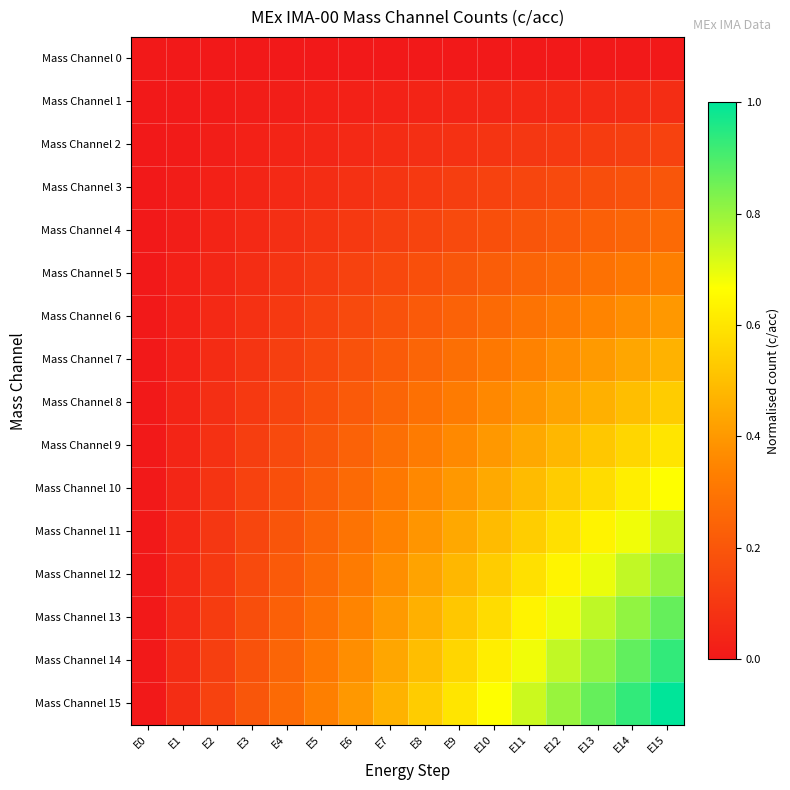

Reading left to right, what are all the values shown in this chart?

Mass Channel 0: E0=0.0	E1=0.0	E2=0.0	E3=0.0	E4=0.0	E5=0.0	E6=0.0	E7=0.0	E8=0.0	E9=0.0	E10=0.0	E11=0.0	E12=0.0	E13=0.0	E14=0.0	E15=0.0
Mass Channel 1: E0=0.0	E1=0.0	E2=0.0	E3=0.0	E4=0.0	E5=0.0	E6=0.0	E7=0.0	E8=0.0	E9=0.0	E10=0.0	E11=0.0	E12=0.1	E13=0.1	E14=0.1	E15=0.1
Mass Channel 2: E0=0.0	E1=0.0	E2=0.0	E3=0.0	E4=0.0	E5=0.0	E6=0.1	E7=0.1	E8=0.1	E9=0.1	E10=0.1	E11=0.1	E12=0.1	E13=0.1	E14=0.1	E15=0.1
Mass Channel 3: E0=0.0	E1=0.0	E2=0.0	E3=0.0	E4=0.1	E5=0.1	E6=0.1	E7=0.1	E8=0.1	E9=0.1	E10=0.1	E11=0.1	E12=0.2	E13=0.2	E14=0.2	E15=0.2
Mass Channel 4: E0=0.0	E1=0.0	E2=0.0	E3=0.1	E4=0.1	E5=0.1	E6=0.1	E7=0.1	E8=0.1	E9=0.2	E10=0.2	E11=0.2	E12=0.2	E13=0.2	E14=0.2	E15=0.3
Mass Channel 5: E0=0.0	E1=0.0	E2=0.0	E3=0.1	E4=0.1	E5=0.1	E6=0.1	E7=0.2	E8=0.2	E9=0.2	E10=0.2	E11=0.2	E12=0.3	E13=0.3	E14=0.3	E15=0.3
Mass Channel 6: E0=0.0	E1=0.0	E2=0.1	E3=0.1	E4=0.1	E5=0.1	E6=0.2	E7=0.2	E8=0.2	E9=0.2	E10=0.3	E11=0.3	E12=0.3	E13=0.3	E14=0.4	E15=0.4
Mass Channel 7: E0=0.0	E1=0.0	E2=0.1	E3=0.1	E4=0.1	E5=0.2	E6=0.2	E7=0.2	E8=0.2	E9=0.3	E10=0.3	E11=0.3	E12=0.4	E13=0.4	E14=0.4	E15=0.5
Mass Channel 8: E0=0.0	E1=0.0	E2=0.1	E3=0.1	E4=0.1	E5=0.2	E6=0.2	E7=0.2	E8=0.3	E9=0.3	E10=0.4	E11=0.4	E12=0.4	E13=0.5	E14=0.5	E15=0.5
Mass Channel 9: E0=0.0	E1=0.0	E2=0.1	E3=0.1	E4=0.2	E5=0.2	E6=0.2	E7=0.3	E8=0.3	E9=0.4	E10=0.4	E11=0.4	E12=0.5	E13=0.5	E14=0.6	E15=0.6
Mass Channel 10: E0=0.0	E1=0.0	E2=0.1	E3=0.1	E4=0.2	E5=0.2	E6=0.3	E7=0.3	E8=0.4	E9=0.4	E10=0.4	E11=0.5	E12=0.5	E13=0.6	E14=0.6	E15=0.7
Mass Channel 11: E0=0.0	E1=0.0	E2=0.1	E3=0.1	E4=0.2	E5=0.2	E6=0.3	E7=0.3	E8=0.4	E9=0.4	E10=0.5	E11=0.5	E12=0.6	E13=0.6	E14=0.7	E15=0.7
Mass Channel 12: E0=0.0	E1=0.1	E2=0.1	E3=0.2	E4=0.2	E5=0.3	E6=0.3	E7=0.4	E8=0.4	E9=0.5	E10=0.5	E11=0.6	E12=0.6	E13=0.7	E14=0.7	E15=0.8
Mass Channel 13: E0=0.0	E1=0.1	E2=0.1	E3=0.2	E4=0.2	E5=0.3	E6=0.3	E7=0.4	E8=0.5	E9=0.5	E10=0.6	E11=0.6	E12=0.7	E13=0.8	E14=0.8	E15=0.9
Mass Channel 14: E0=0.0	E1=0.1	E2=0.1	E3=0.2	E4=0.2	E5=0.3	E6=0.4	E7=0.4	E8=0.5	E9=0.6	E10=0.6	E11=0.7	E12=0.7	E13=0.8	E14=0.9	E15=0.9
Mass Channel 15: E0=0.0	E1=0.1	E2=0.1	E3=0.2	E4=0.3	E5=0.3	E6=0.4	E7=0.5	E8=0.5	E9=0.6	E10=0.7	E11=0.7	E12=0.8	E13=0.9	E14=0.9	E15=1.0